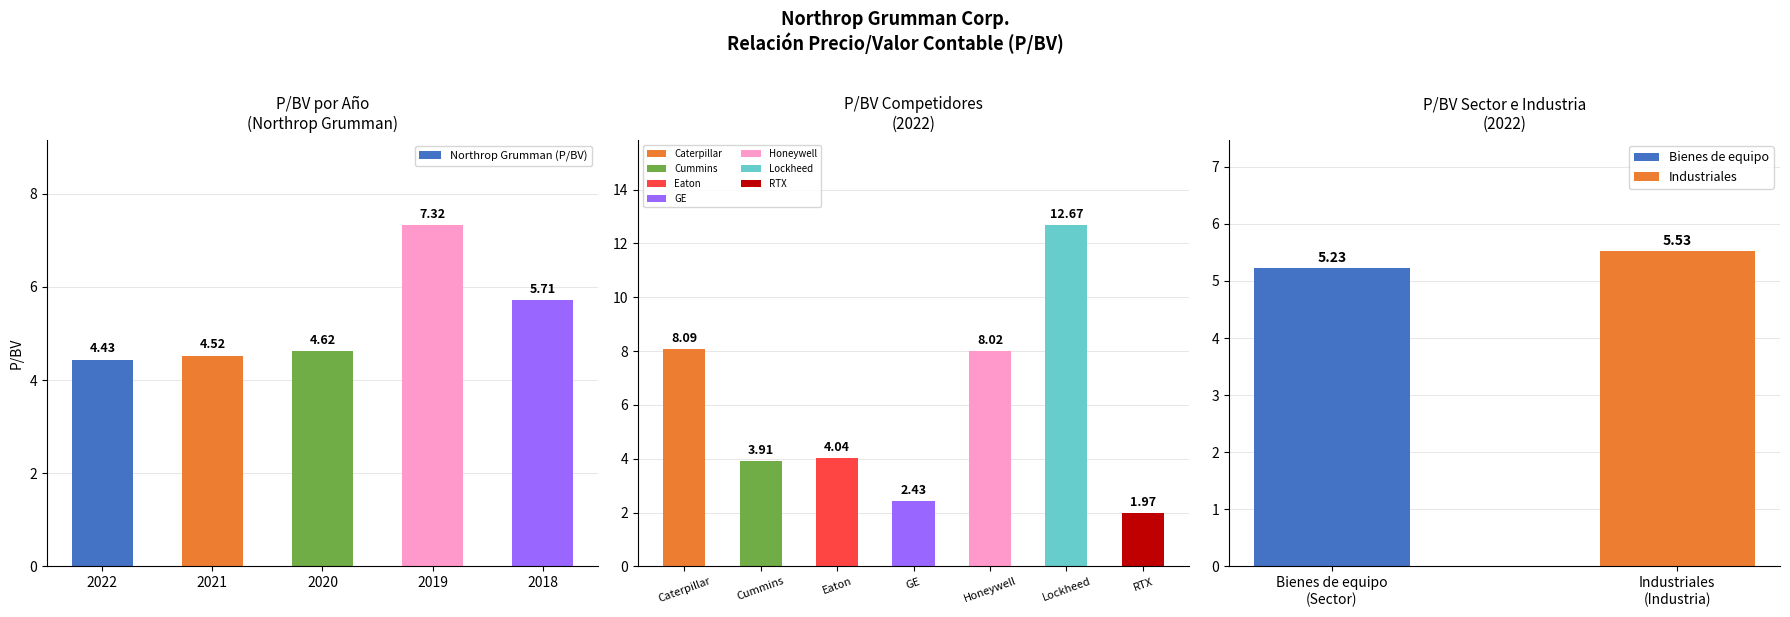

Are the bars grouped side by side (vs. stacked)?

No